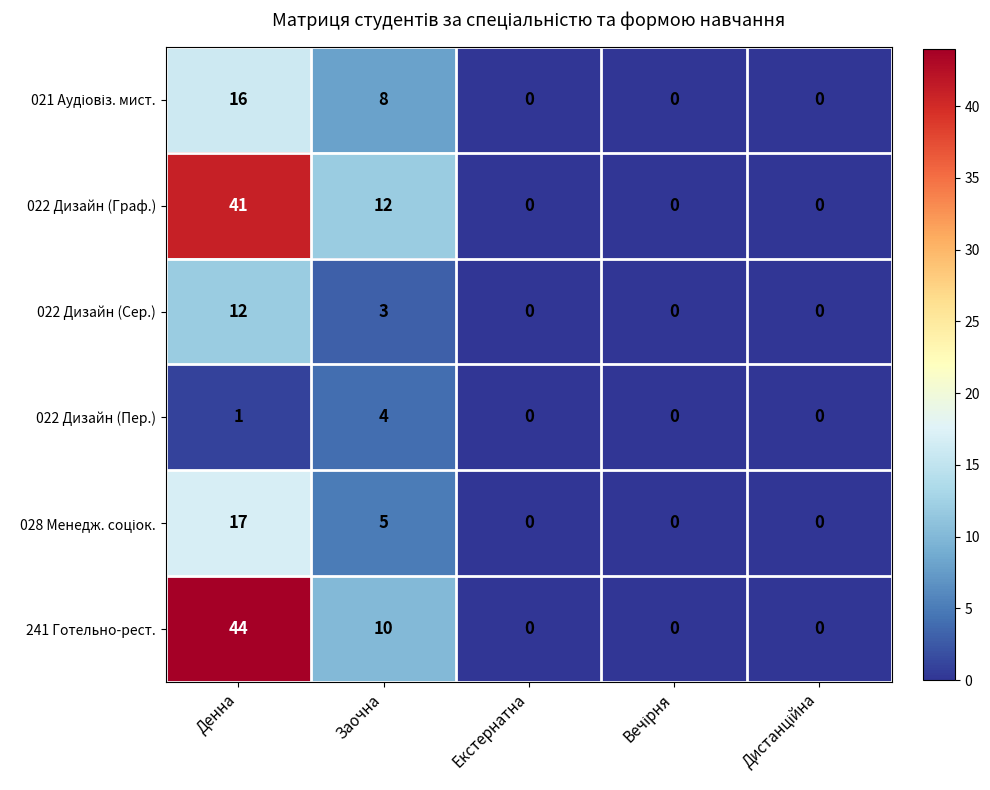

Which series has the largest range (max minus min)?

241 Готельно-рест.